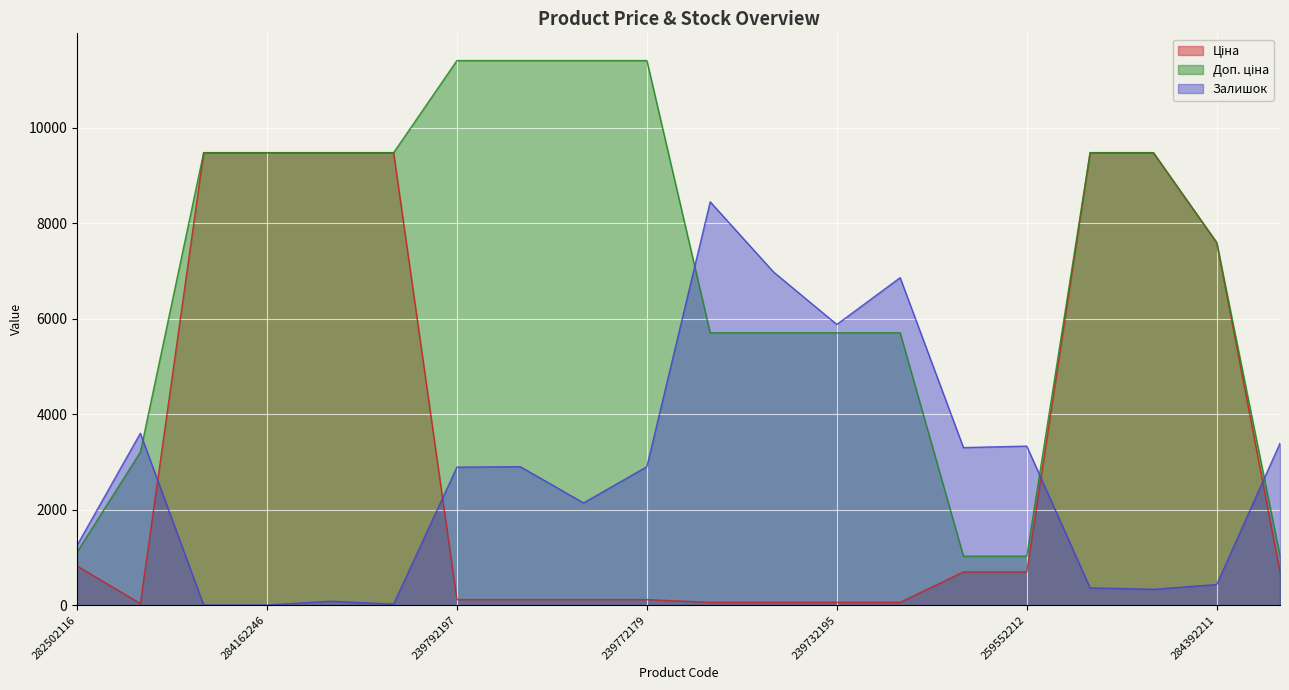

List the labels in order of Доп. ціна value, largest first.

239792197, 239792196, 239772195, 239772179, 284162248, 284162246, 284162245, 284162244, 284162210, 284162209, 284392211, 239752197, 239752196, 239732195, 239732179, 283972211, 282502116, 259552213, 259552212, 259552189